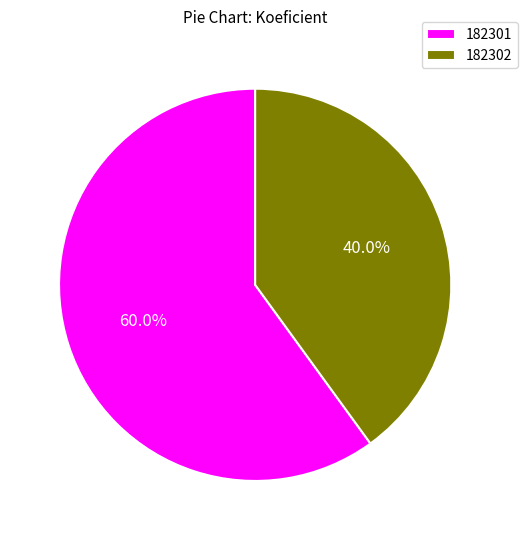

How many segments does this pie chart have?

2